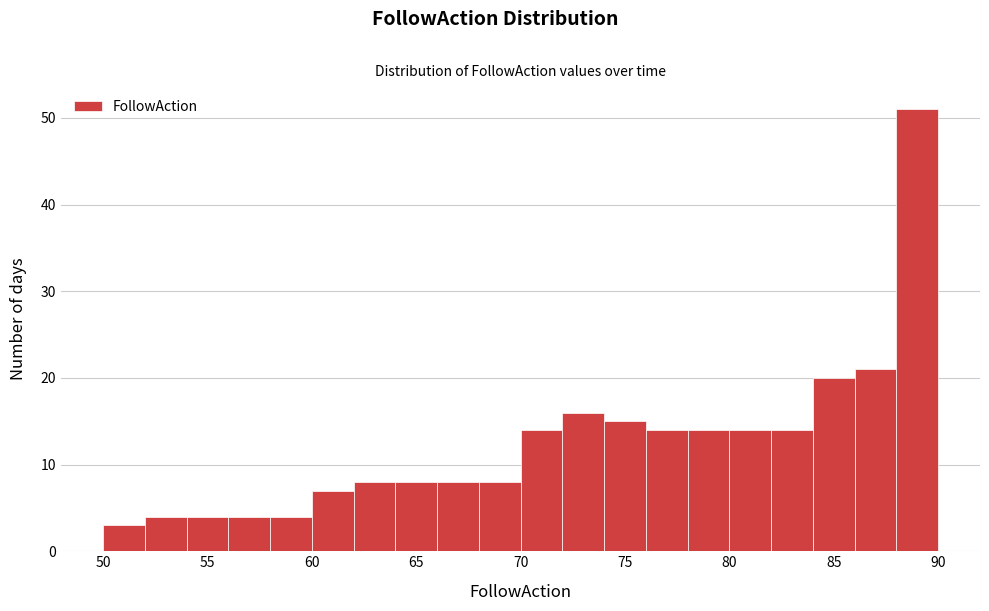

Reading left to right, transcribe this chart: for each bar, give the range it covers on the x-axis and its height. The values are not printed on the chart, so give them approximately, as read against the axis.

50 to 52: 3
52 to 54: 4
54 to 56: 4
56 to 58: 4
58 to 60: 4
60 to 62: 7
62 to 64: 8
64 to 66: 8
66 to 68: 8
68 to 70: 8
70 to 72: 14
72 to 74: 16
74 to 76: 15
76 to 78: 14
78 to 80: 14
80 to 82: 14
82 to 84: 14
84 to 86: 20
86 to 88: 21
88 to 90: 51